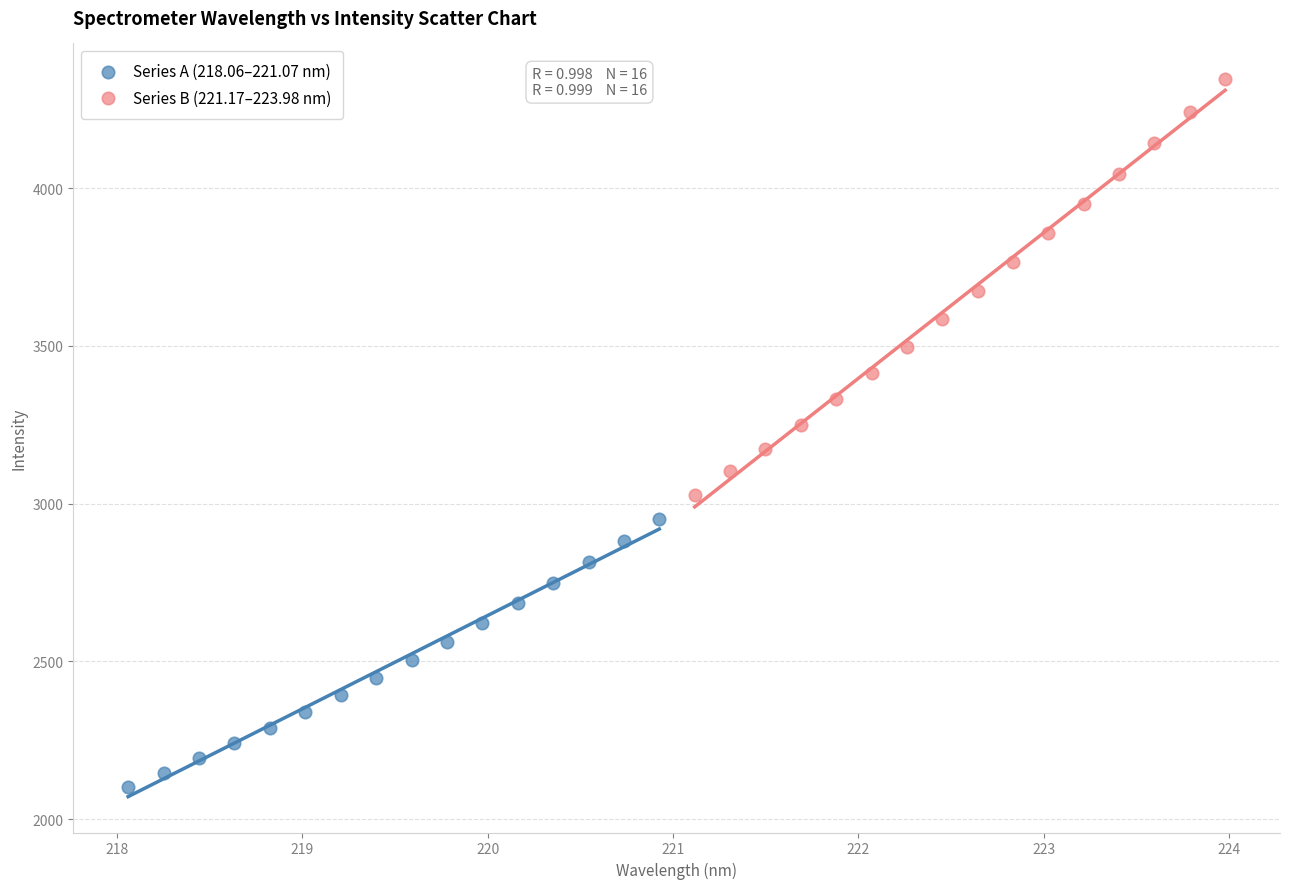

What are all the series names shown in the legend?

Series A (218.06–221.07 nm), Series B (221.17–223.98 nm)